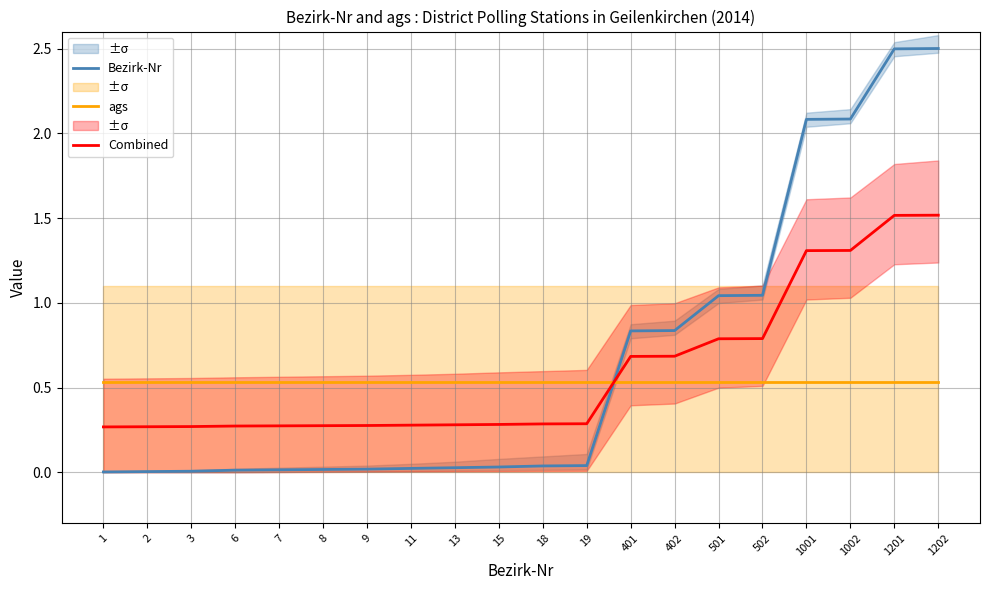

What is the value of the Bezirk-Nr point at the 16th from the left?

1.0